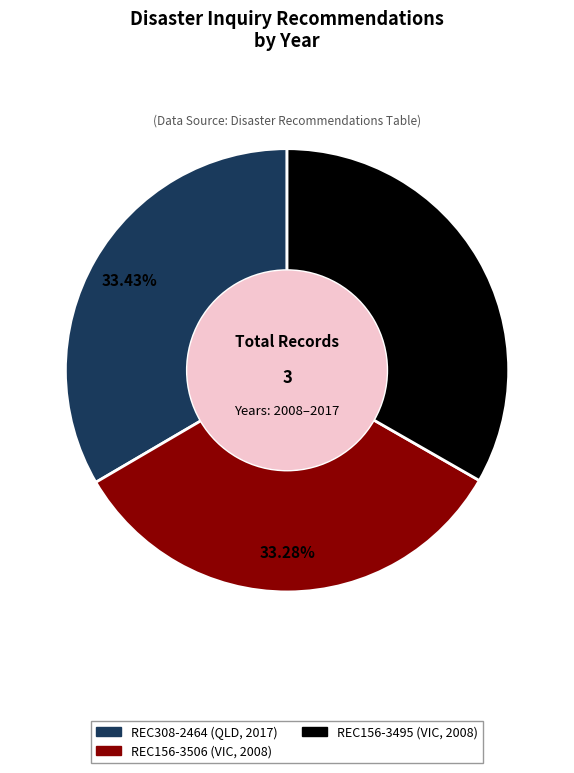

To the nearest percent, what is the average slice percentage?

33%